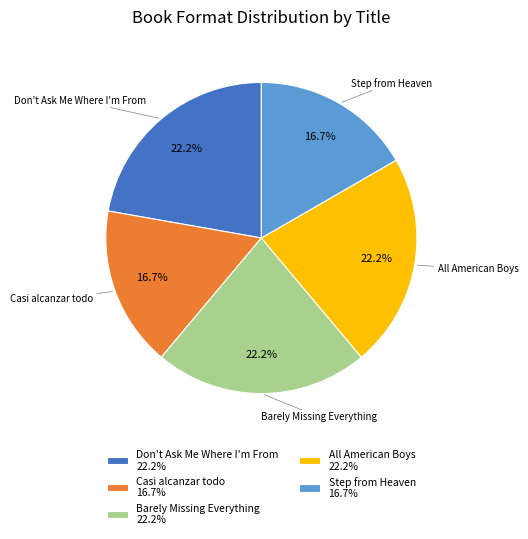

Does any single category account for the majority?

No